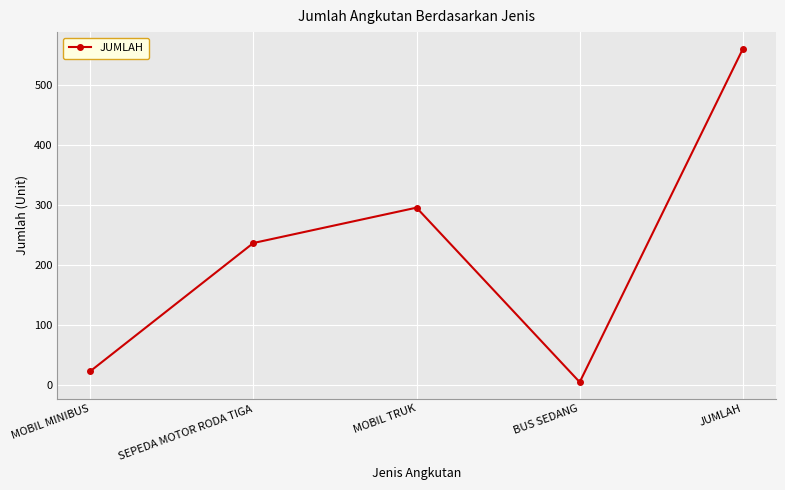

How many interior local valleys (lower than both neighbors) does the data have?

1